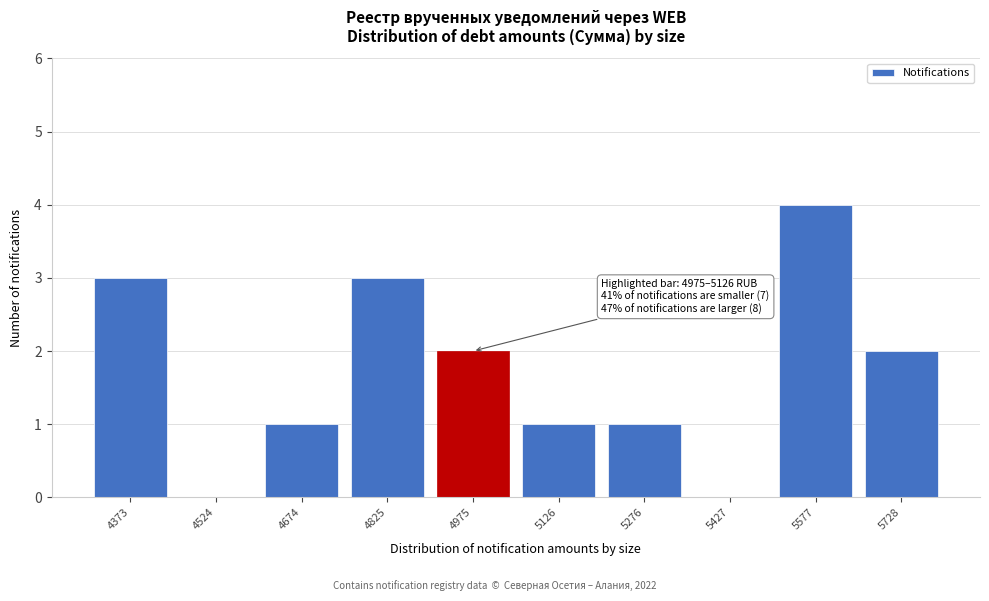

Reading left to right, extract all data points from this chart.

4373=3	4524=0	4674=1	4825=3	4975=2	5126=1	5276=1	5427=0	5577=4	5728=2